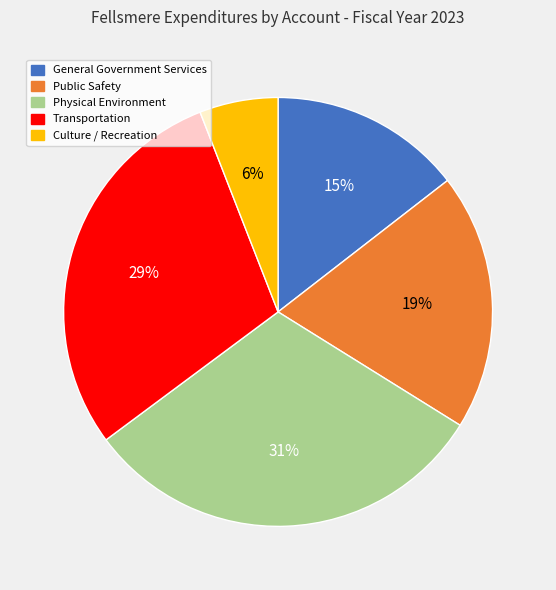

The Culture / Recreation slice represents 6% of the pie. True or false?

True